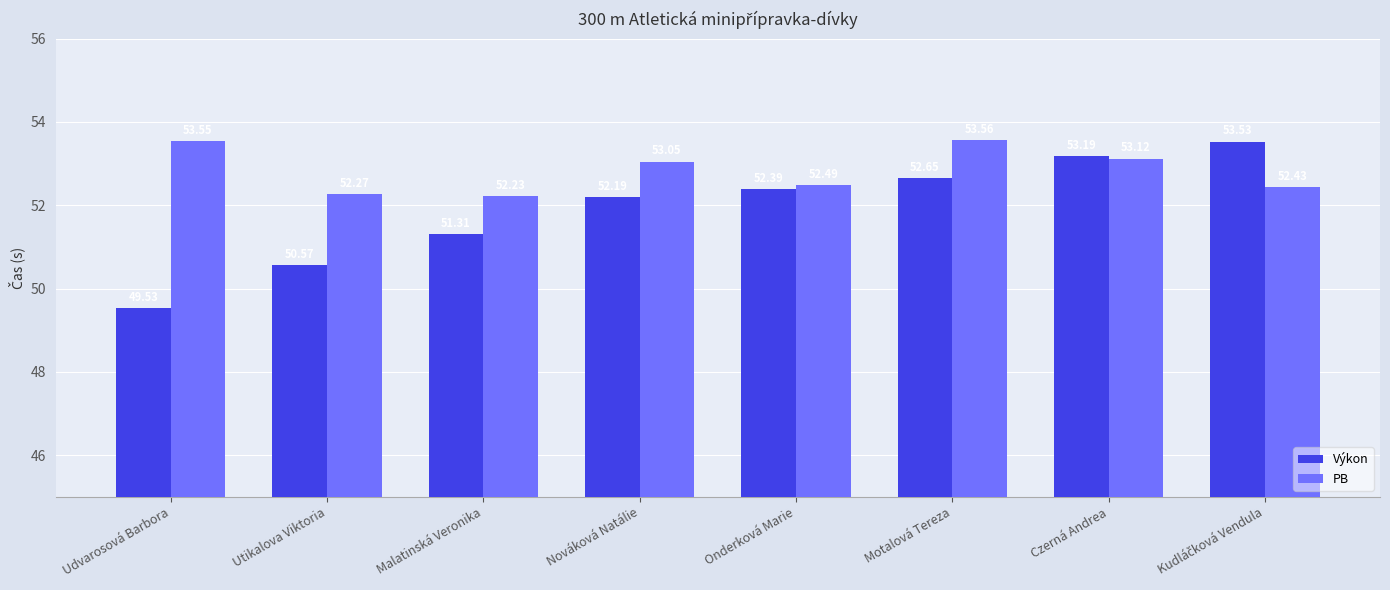

What value does the Výkon series have at Onderková Marie?

52.4